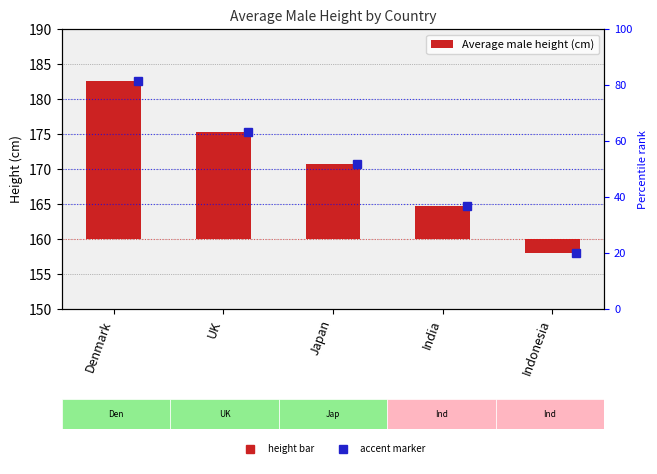

Which label corresponds to the largest value in the chart?

Denmark